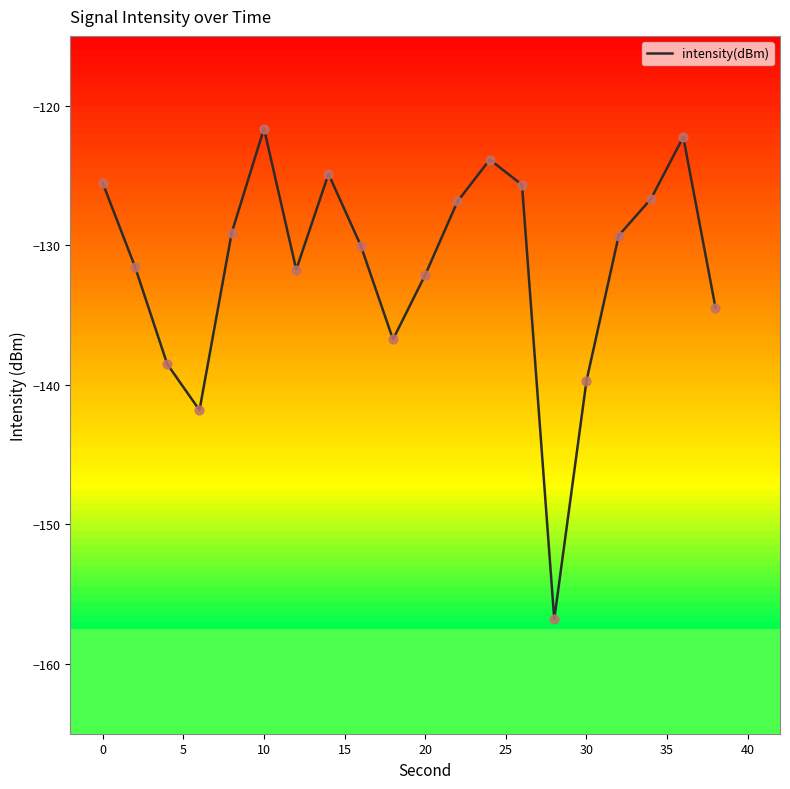

What is the smallest value displayed?

-156.8